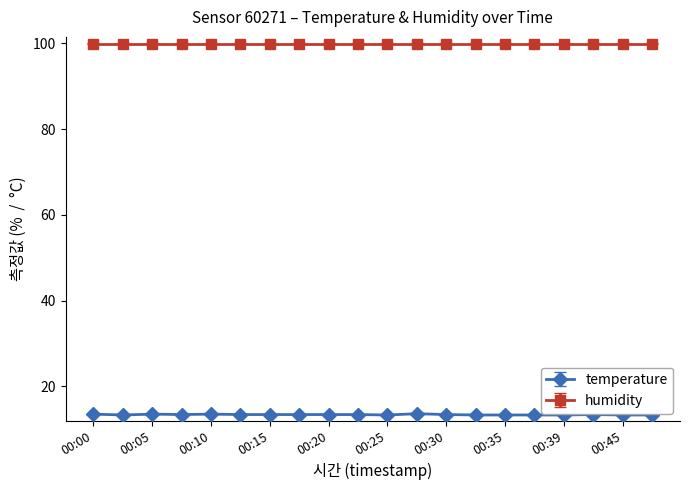

What is the value of the temperature point at the 12th from the left?

13.6